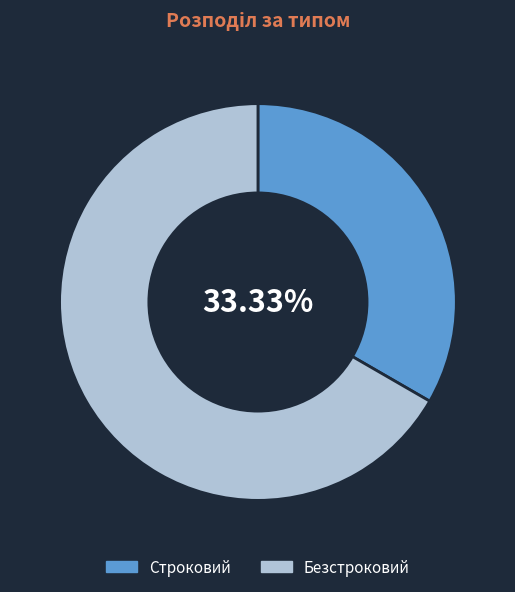

To the nearest percent, what portion does Безстроковий represent?

67%